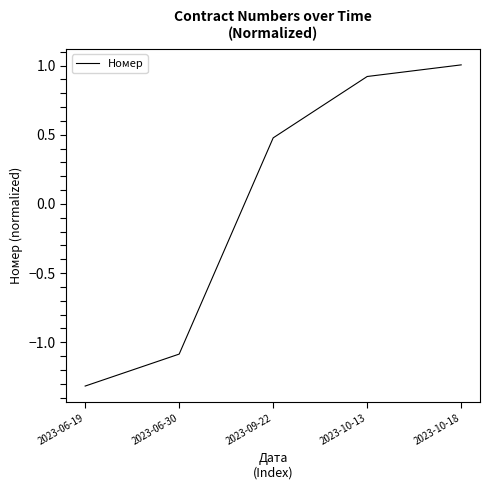

How many values are above zero?

3